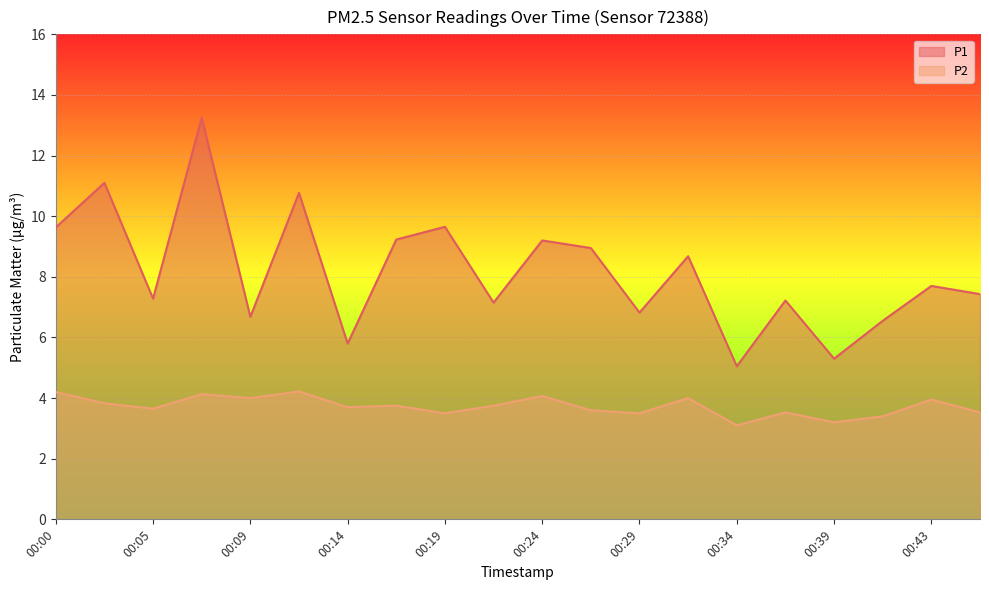

Rank the series by their average value, from highest to lowest.

P1, P2